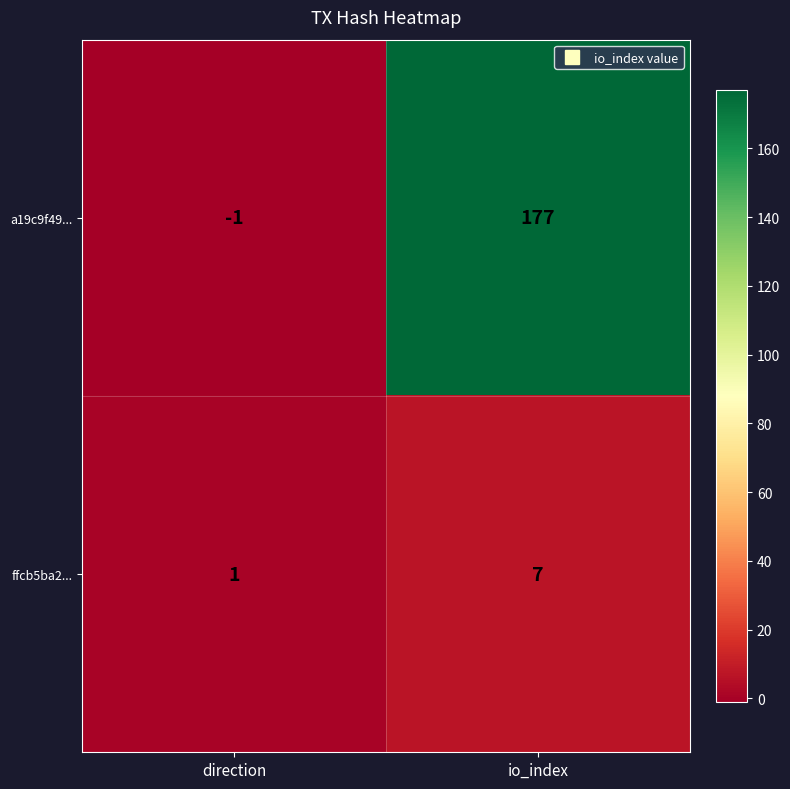

Reading left to right, what are all the values shown in this chart?

a19c9f49...: direction=-1	io_index=177
ffcb5ba2...: direction=1	io_index=7